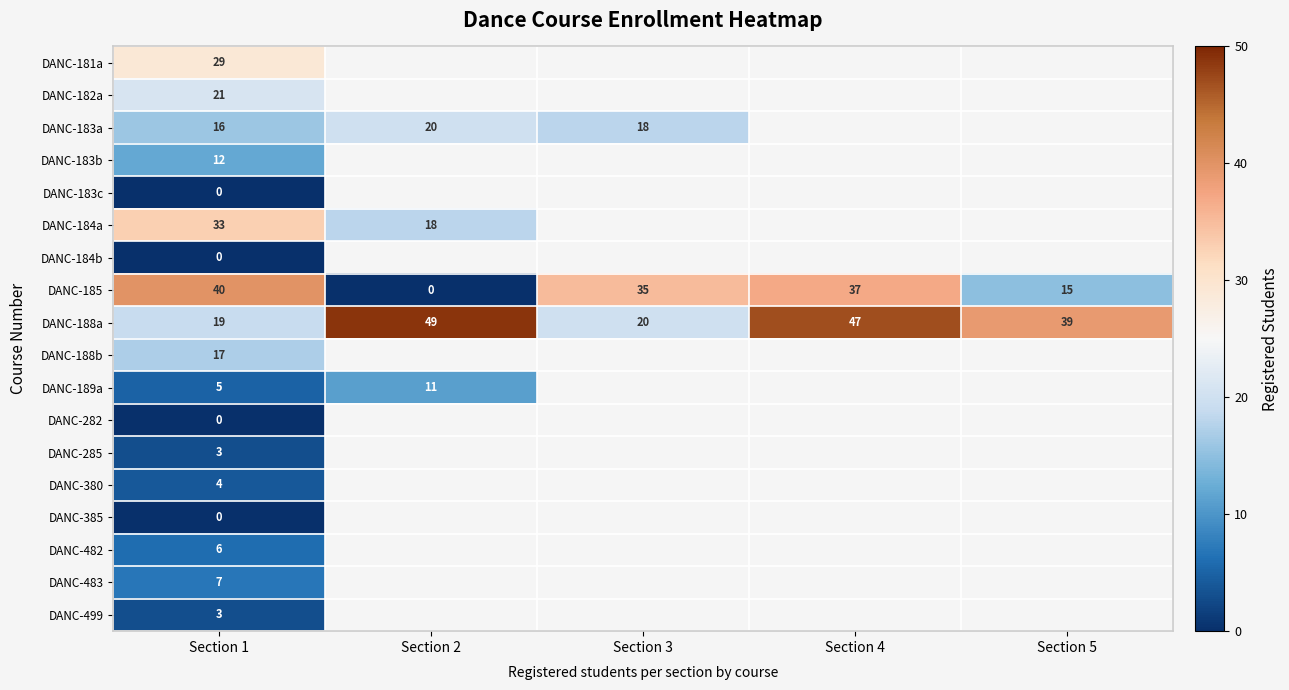

Which category has the lowest value in the DANC-188a series?

Section 1